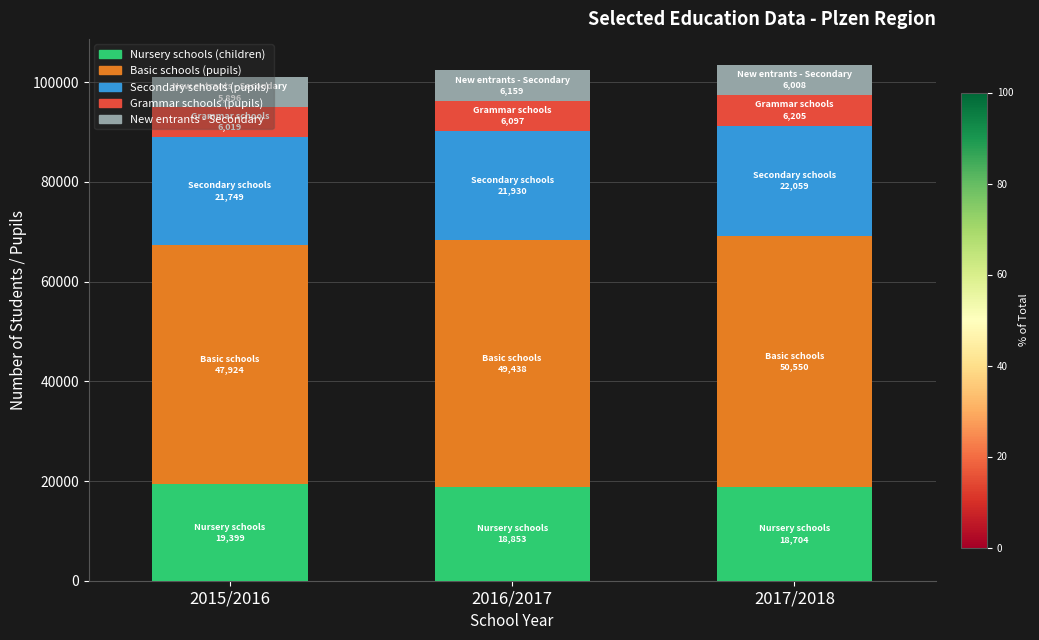

How many series are shown in this chart?

5